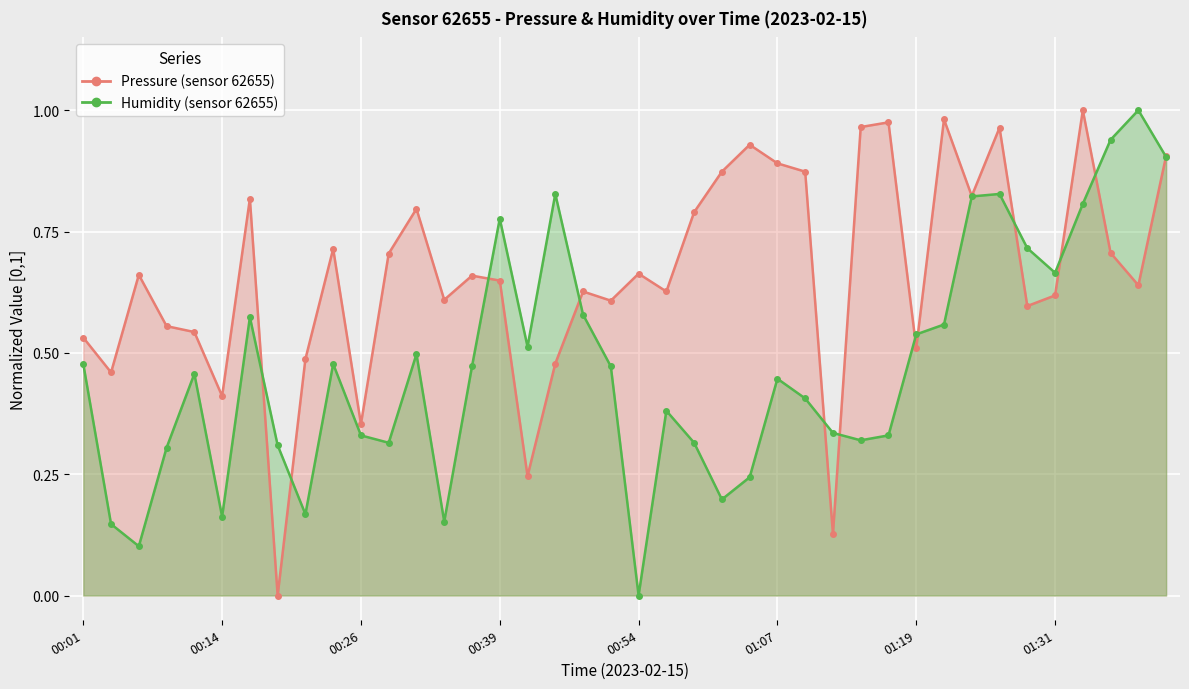

Reading right to left, extract all data points from this chart.

pressure: 0.9	0.6	0.7	1.0	0.6	0.6	1.0	0.8	1.0	0.5	1.0	1.0	0.1	0.9	0.9	0.9	0.9	0.8	0.6	0.7	0.6	0.6	0.5	0.2	0.6	0.7	0.6	0.8	0.7	0.4	0.7	0.5	0.0	0.8	0.4	0.5	0.6	0.7	0.5	0.5
humidity: 0.9	1.0	0.9	0.8	0.7	0.7	0.8	0.8	0.6	0.5	0.3	0.3	0.3	0.4	0.4	0.2	0.2	0.3	0.4	0.0	0.5	0.6	0.8	0.5	0.8	0.5	0.2	0.5	0.3	0.3	0.5	0.2	0.3	0.6	0.2	0.5	0.3	0.1	0.1	0.5